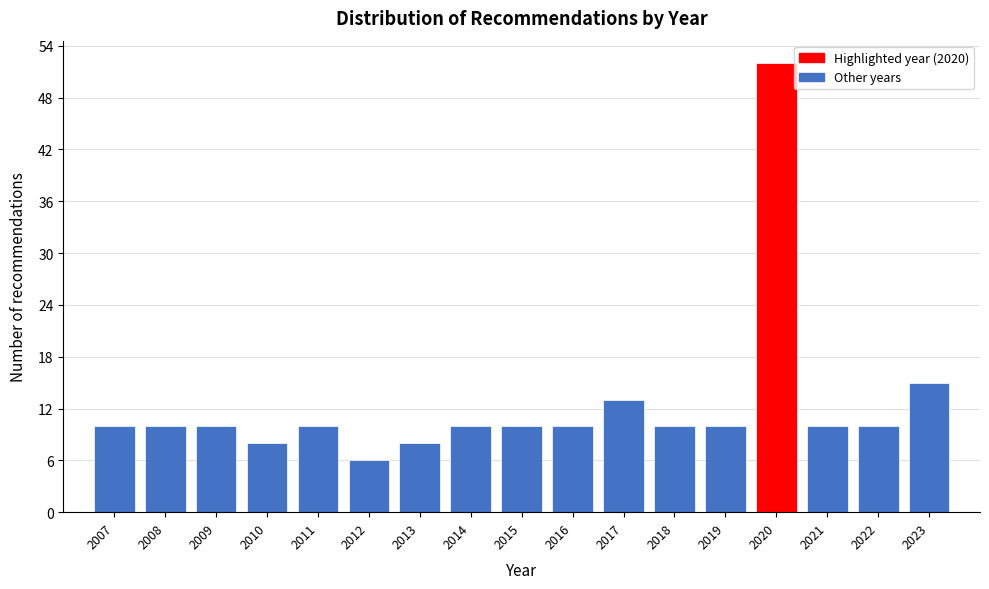

Reading left to right, extract all data points from this chart.

10	10	10	8	10	6	8	10	10	10	13	10	10	52	10	10	15